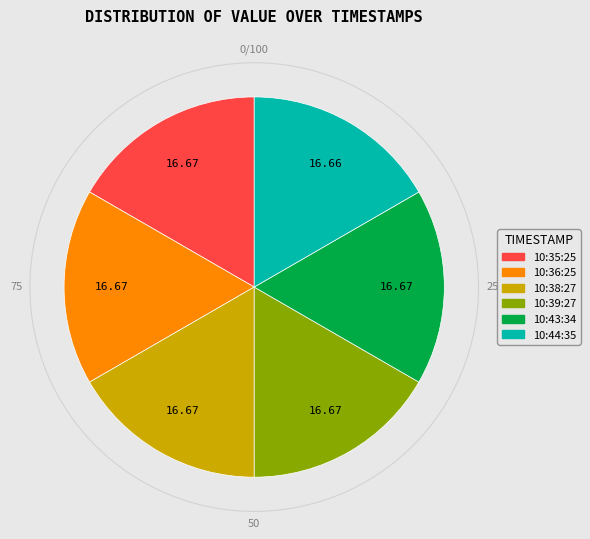

Is there any slice that represents more than half of the pie?

No